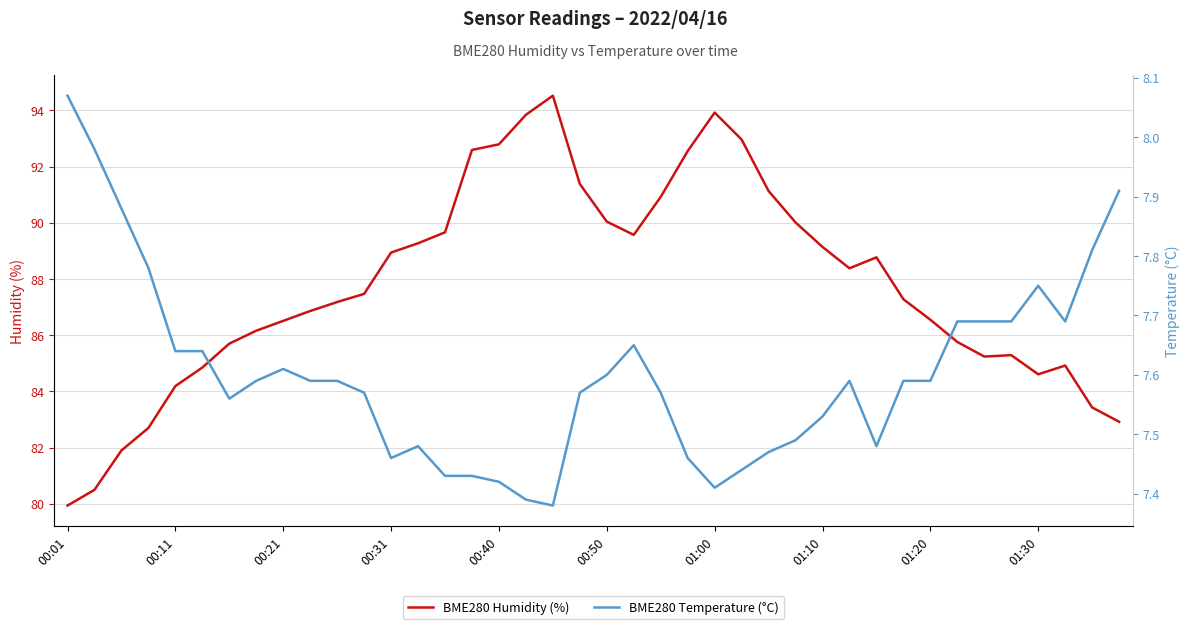

True or false: BME280 Humidity (%) has a value of 36.4 at 00:50.

False